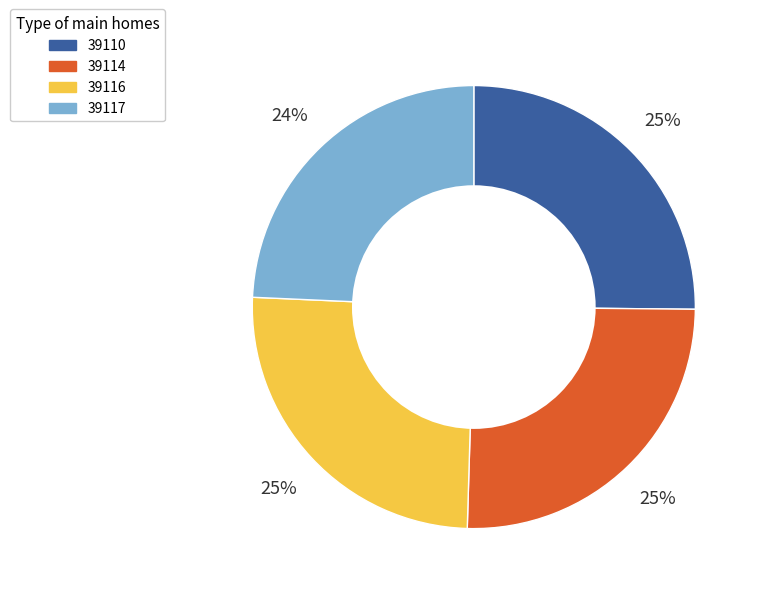

To the nearest percent, what is the difference between the largest and smallest slice percentages?

1%